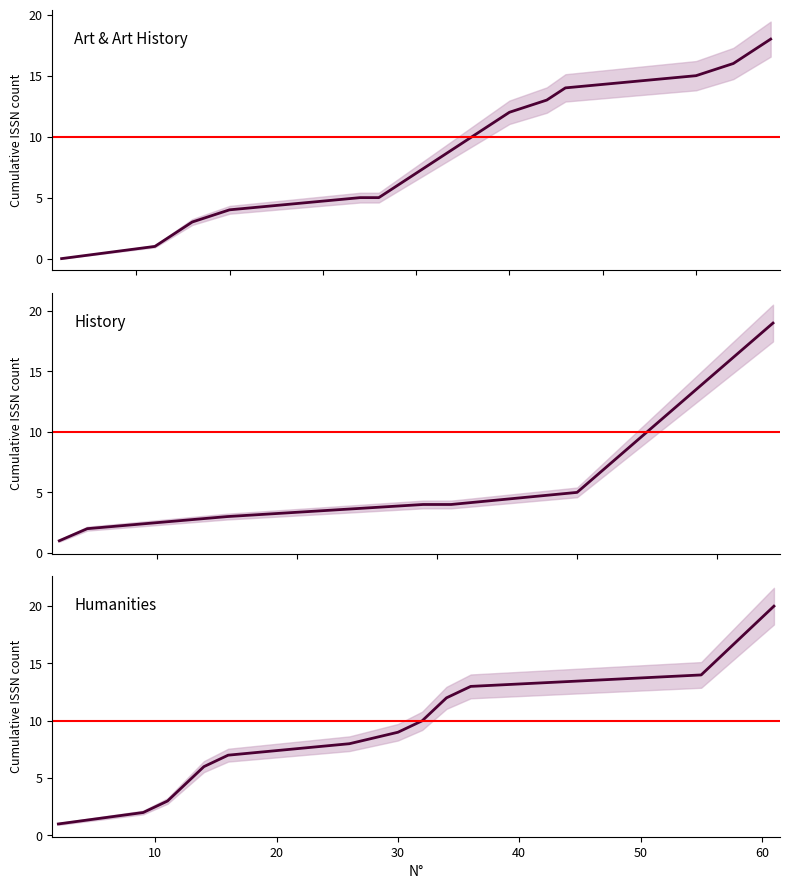

The Humanities series shows 1 at 3. True or false?

False